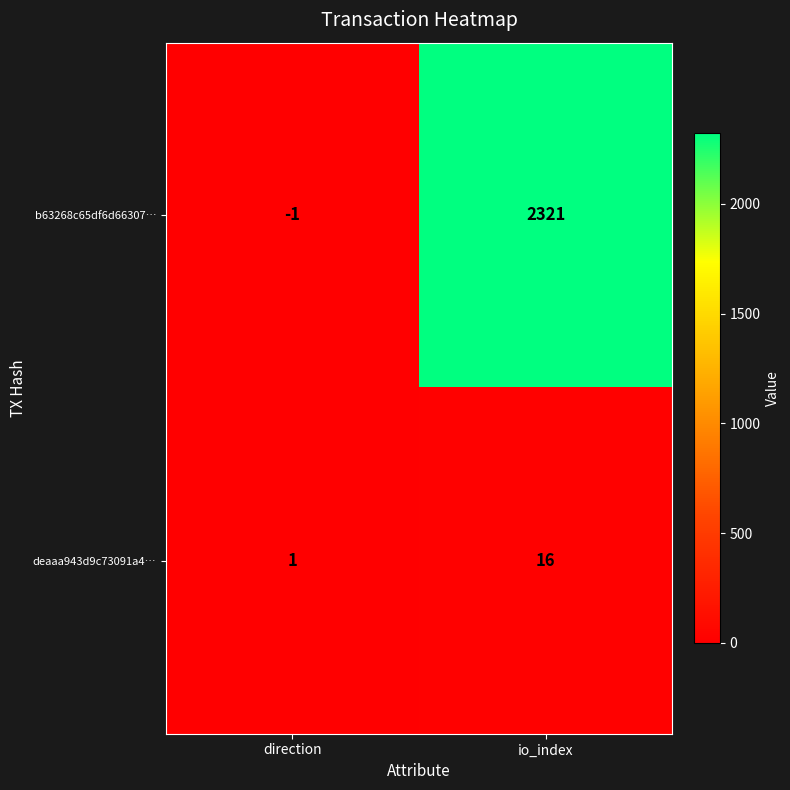

Which series has the largest range (max minus min)?

b63268c65df6d66307…